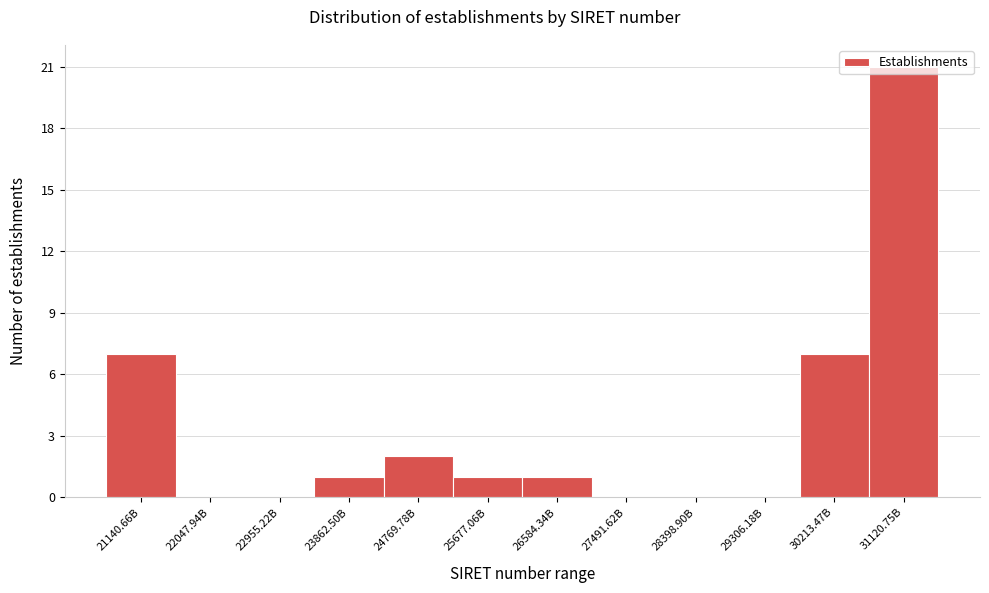

Approximately how many times larger is the value at 30213.47B compared to 23862.50B?

7.0